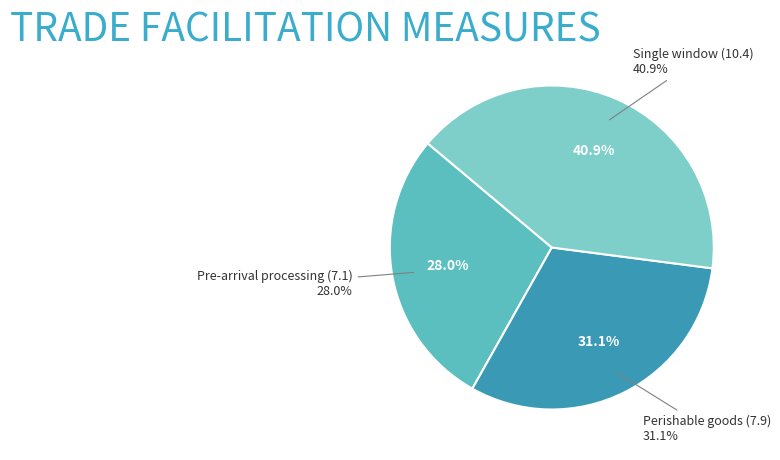

True or false: Single window (10.4) accounts for 49% of the total.

False